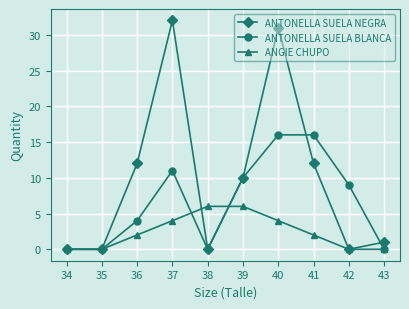

List the series in order of their overall mean, lowest first.

ANGIE CHUPO, ANTONELLA SUELA BLANCA, ANTONELLA SUELA NEGRA